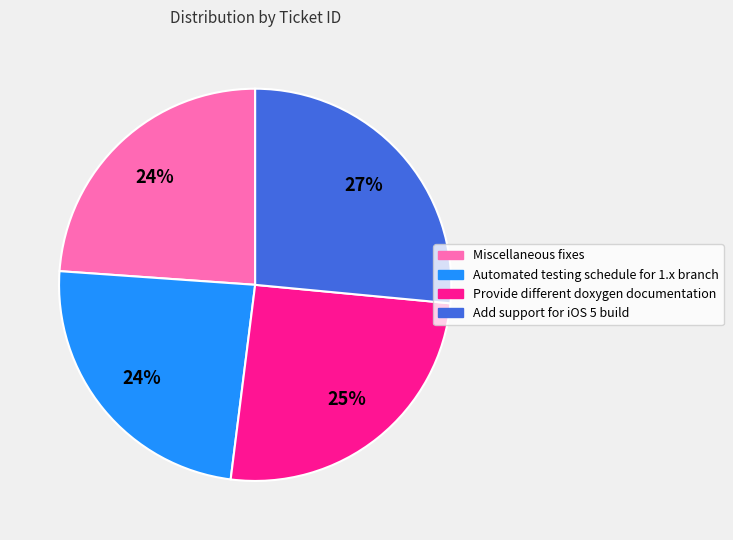

To the nearest percent, what is the difference between the largest and smallest slice percentages?

3%